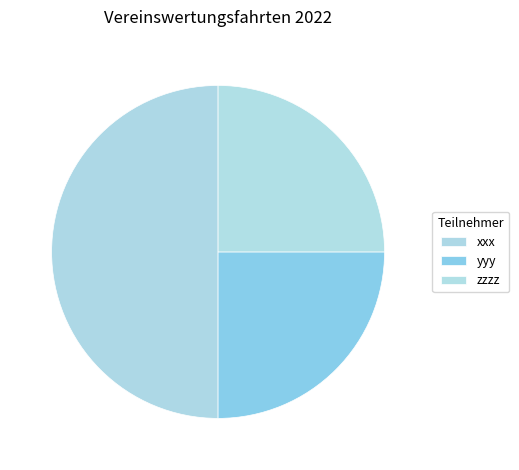

How many segments does this pie chart have?

3